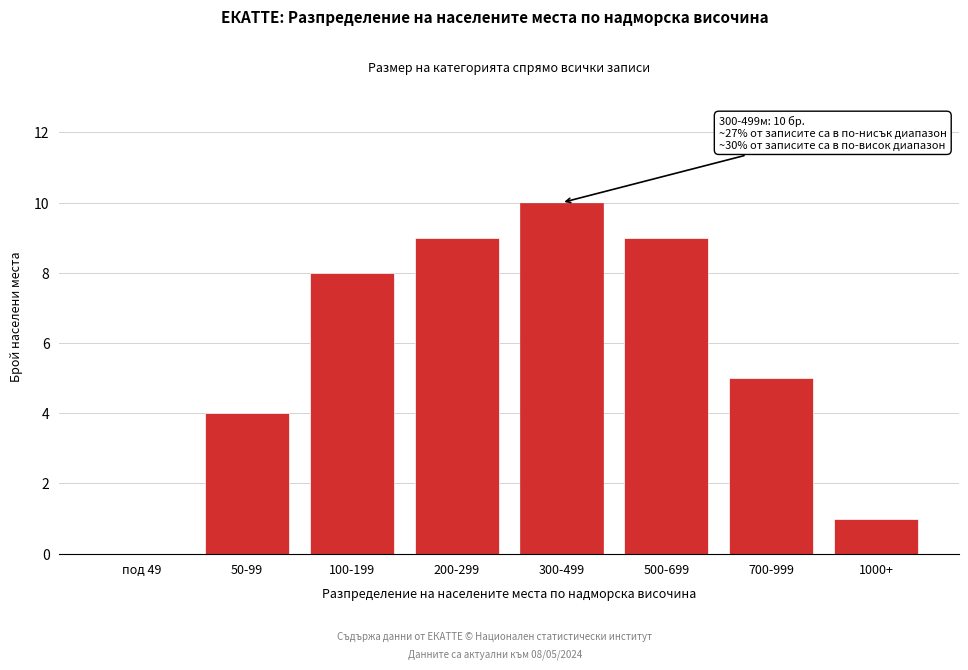

Reading left to right, extract all data points from this chart.

под 49=0	50-99=4	100-199=8	200-299=9	300-499=10	500-699=9	700-999=5	1000+=1